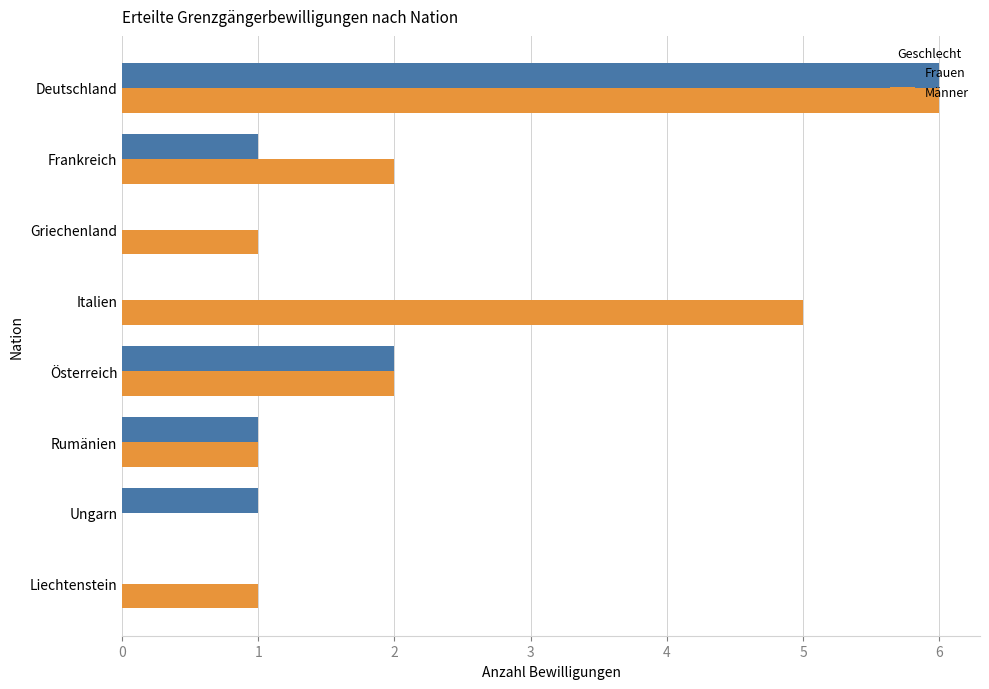

The value of Männer at Italien is 3. True or false?

False